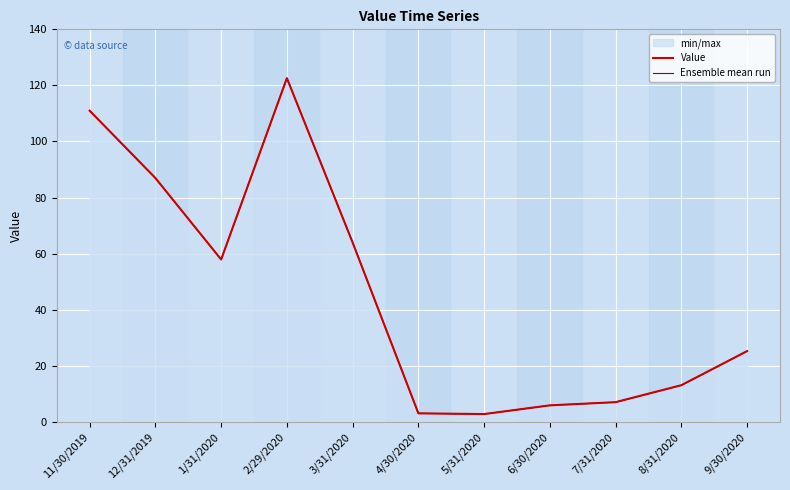

Reading left to right, transcribe all the data shown in this chart.

Value: 11/30/2019=111.0	12/31/2019=87.0	1/31/2020=57.9	2/29/2020=122.6	3/31/2020=63.9	4/30/2020=3.0	5/31/2020=2.7	6/30/2020=5.8	7/31/2020=7.0	8/31/2020=13.0	9/30/2020=25.2
Ensemble mean run: 11/30/2019=111.0	12/31/2019=87.0	1/31/2020=57.9	2/29/2020=122.6	3/31/2020=63.9	4/30/2020=3.0	5/31/2020=2.7	6/30/2020=5.8	7/31/2020=7.0	8/31/2020=13.0	9/30/2020=25.2